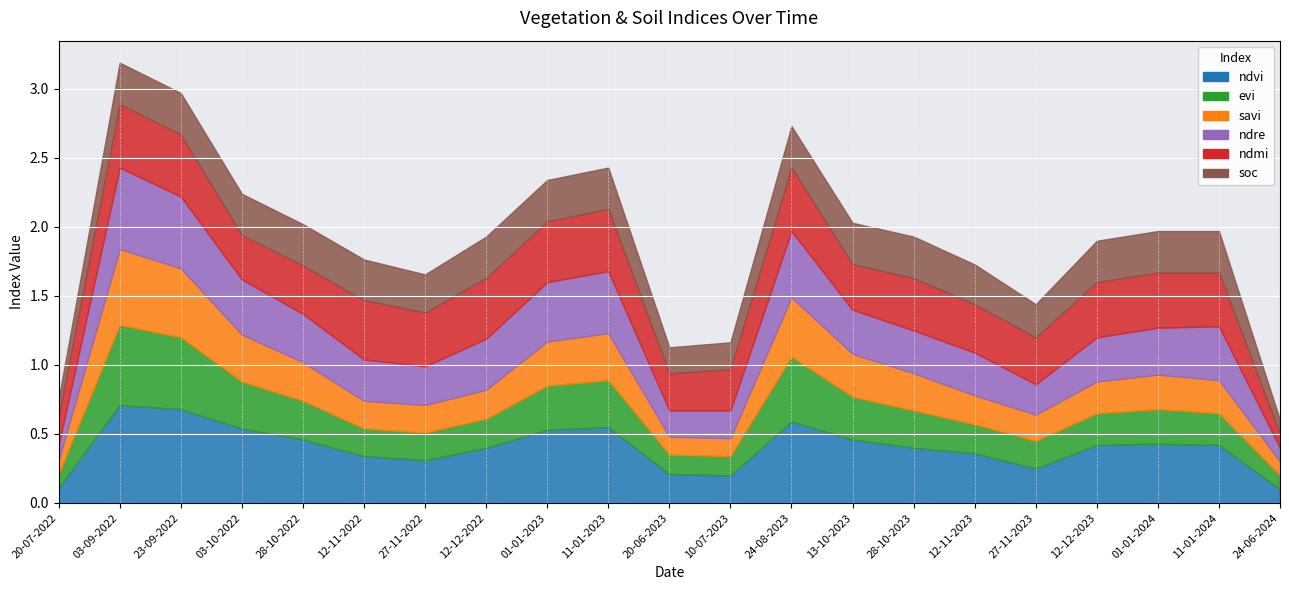

Which series has the largest range (max minus min)?

ndvi